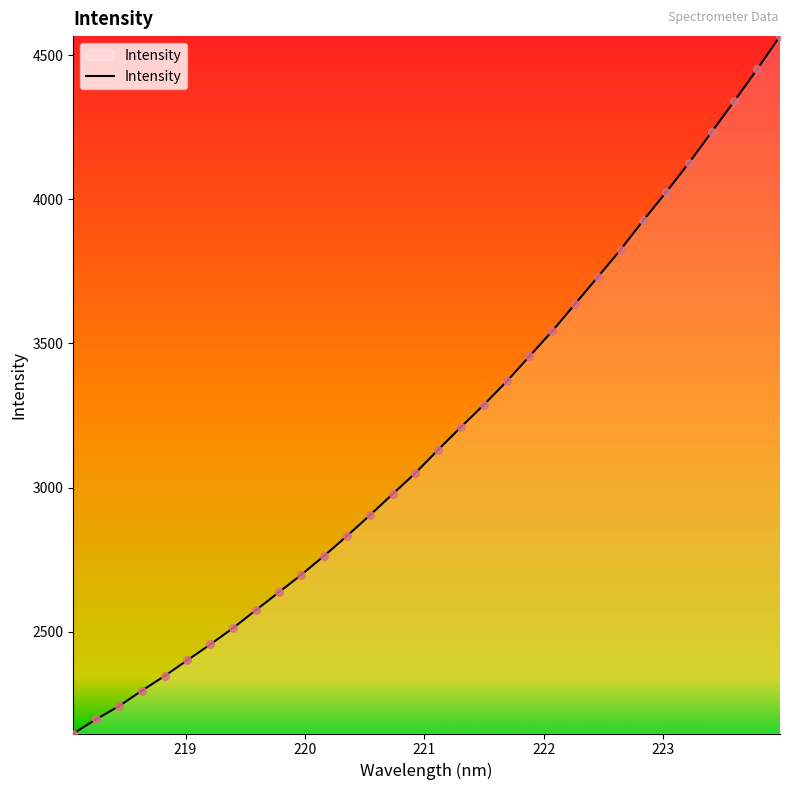

What is the minimum value shown in the chart?

2146.7